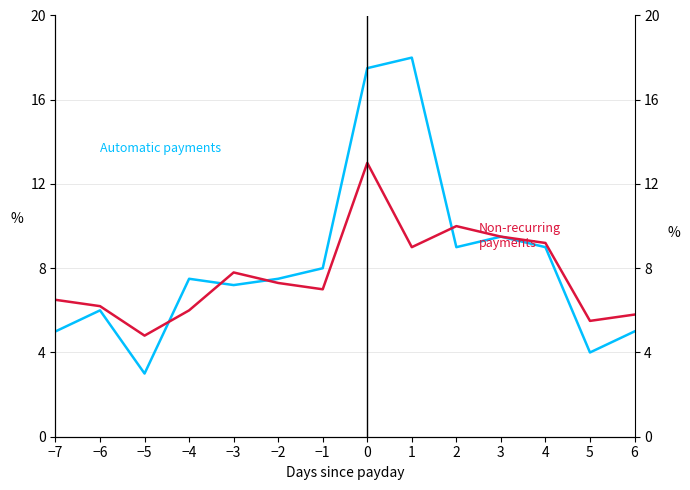

The value of Automatic payments at −1 is 8.0. True or false?

True